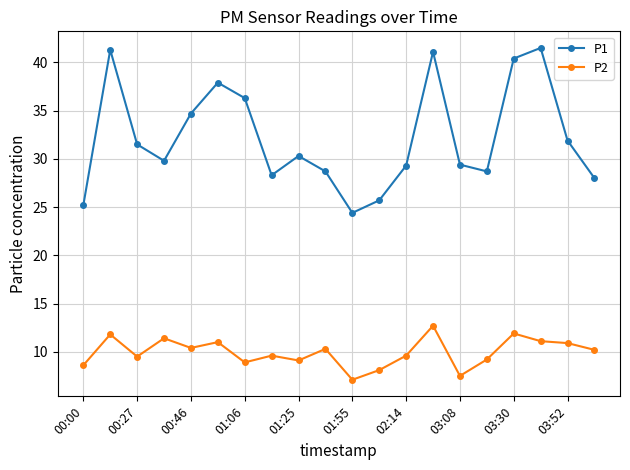

What is the minimum value shown in the chart?

7.1